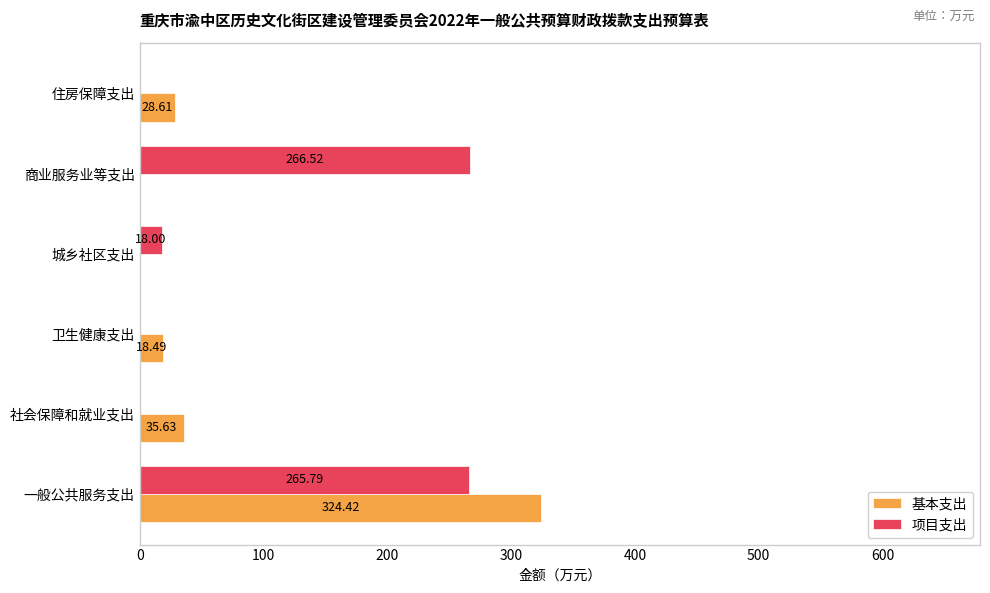

At which label is 基本支出 closest to 162?

社会保障和就业支出